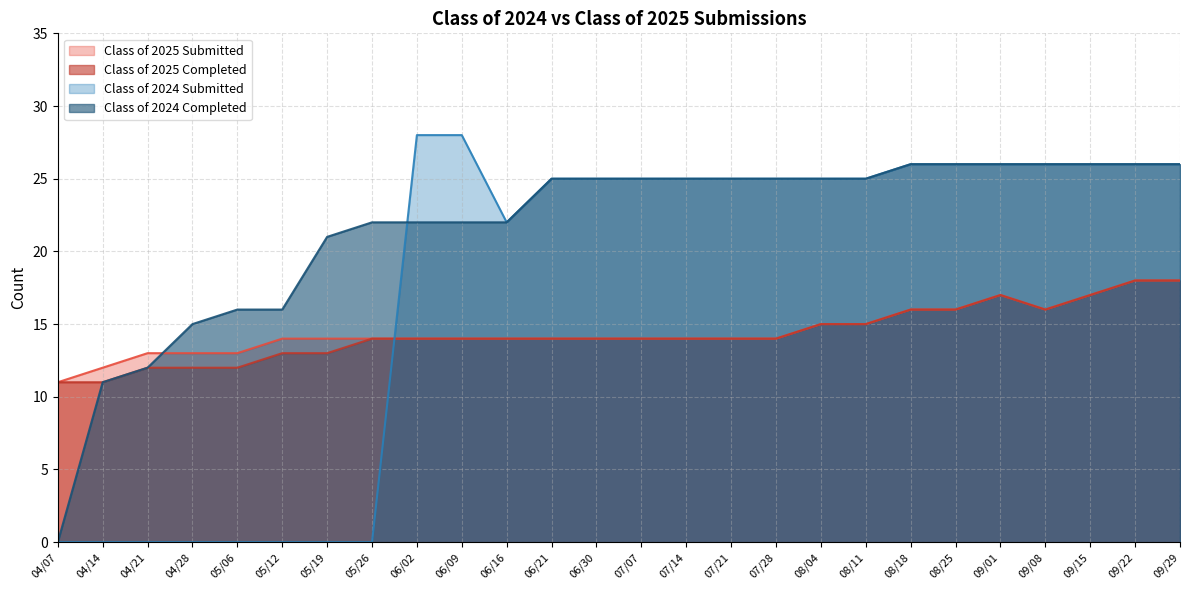

Is the value of Class of 2024 Submitted at 08/04 greater than the value of Class of 2025 Completed at 09/01?

Yes